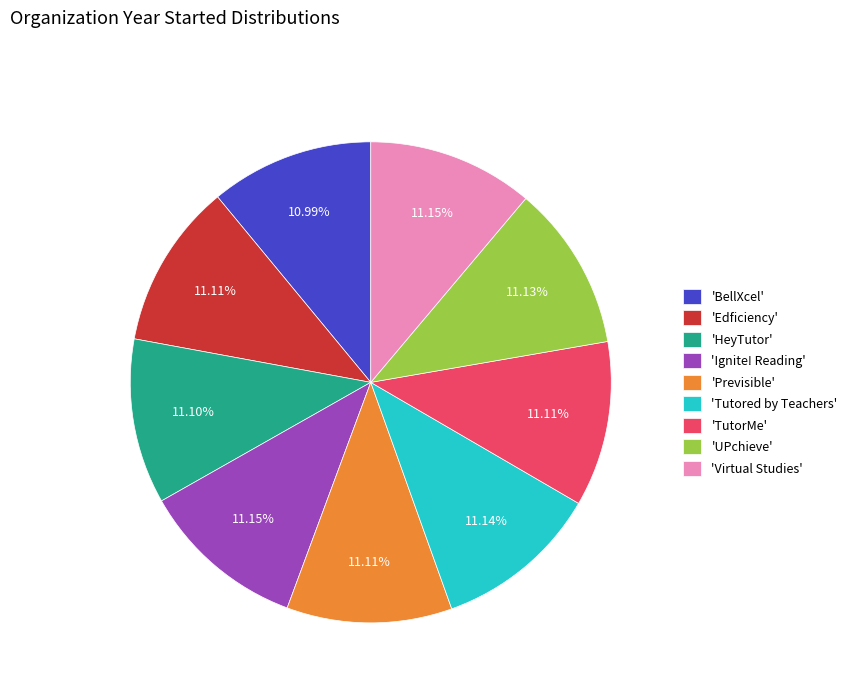

Is there a majority slice in this chart?

No